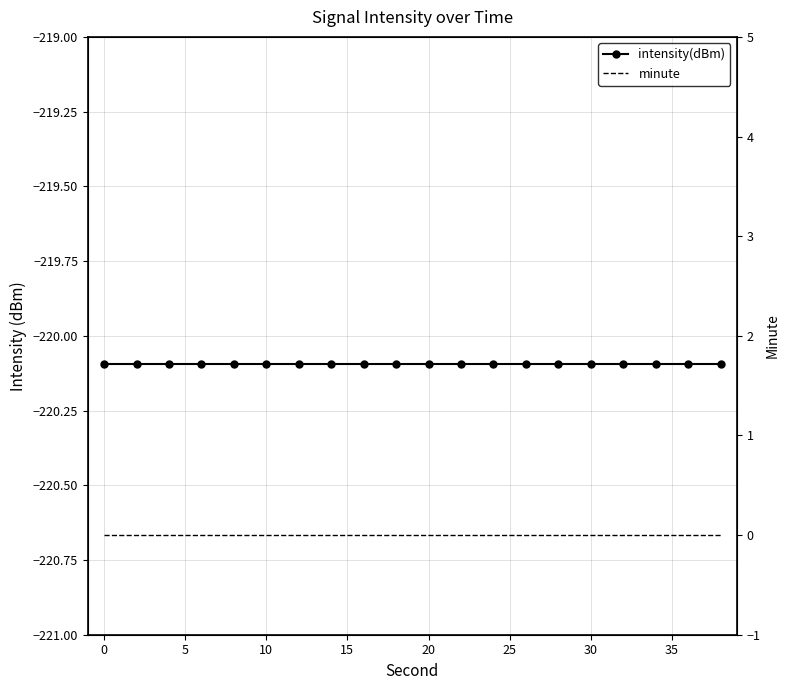

True or false: minute and intensity(dBm) cross at least once.

False